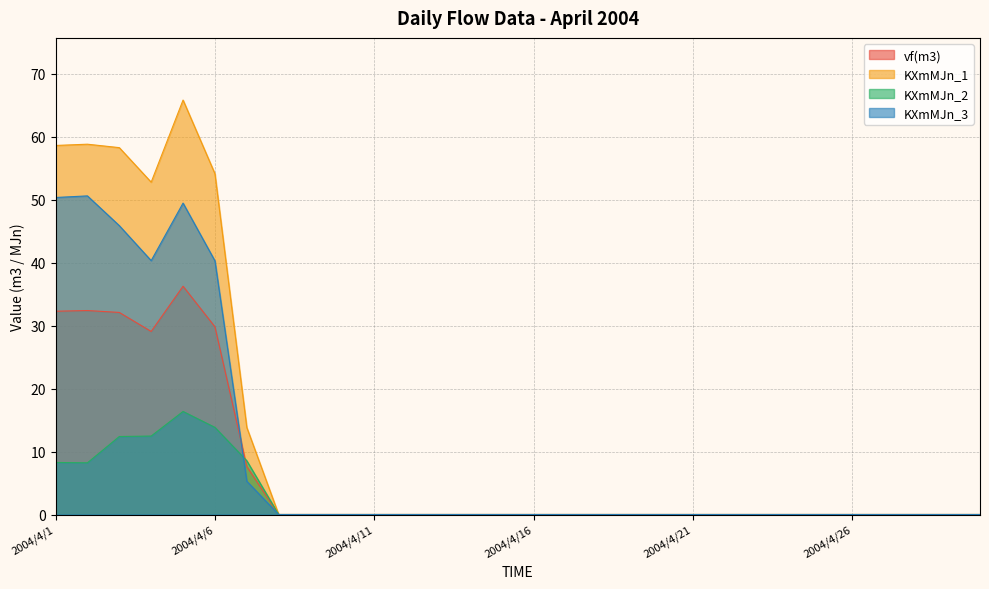

List the series in order of their overall mean, highest first.

KXmMJn_1, KXmMJn_3, vf(m3), KXmMJn_2